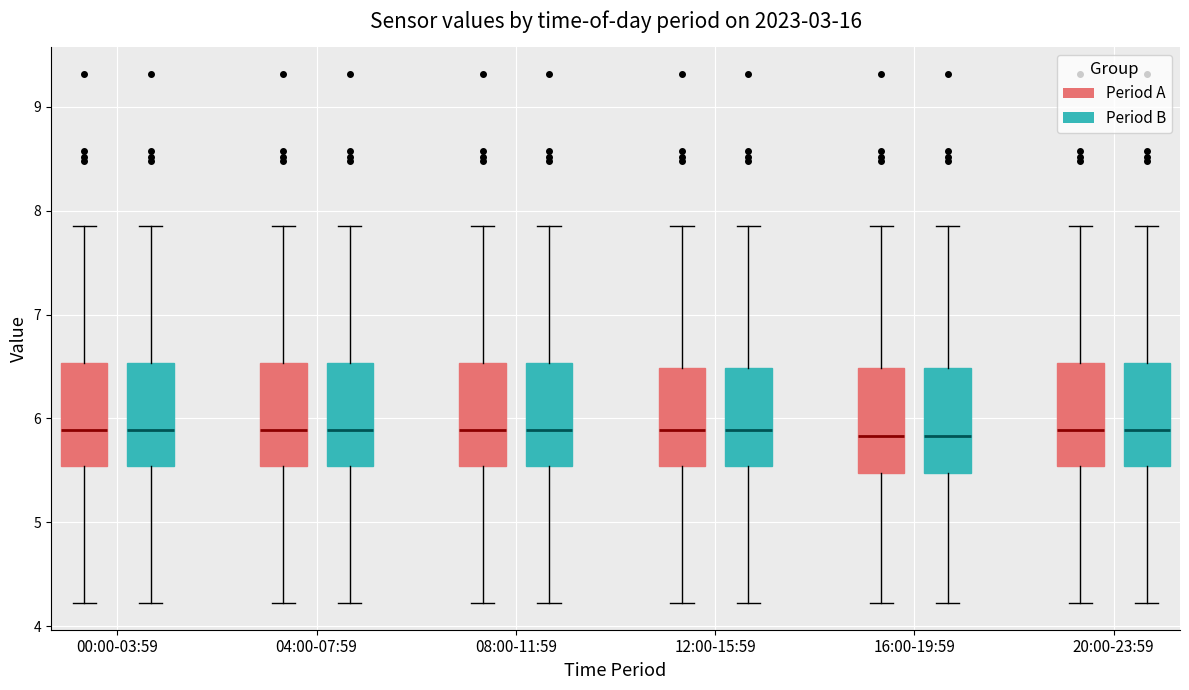

Reading left to right, transcribe this box plot: for each box, give where its median line is, the range the box spans, and where its two whiskers end, as read against the y-axis. The values are not printed on the chart, so give them approximately, as read against the axis.

00:00-03:59 (Period A): median 5.9, box 5.5 to 6.5, whiskers 4.2 to 7.9
00:00-03:59 (Period B): median 5.9, box 5.5 to 6.5, whiskers 4.2 to 7.9
04:00-07:59 (Period A): median 5.9, box 5.5 to 6.5, whiskers 4.2 to 7.9
04:00-07:59 (Period B): median 5.9, box 5.5 to 6.5, whiskers 4.2 to 7.9
08:00-11:59 (Period A): median 5.9, box 5.5 to 6.5, whiskers 4.2 to 7.9
08:00-11:59 (Period B): median 5.9, box 5.5 to 6.5, whiskers 4.2 to 7.9
12:00-15:59 (Period A): median 5.9, box 5.5 to 6.5, whiskers 4.2 to 7.9
12:00-15:59 (Period B): median 5.9, box 5.5 to 6.5, whiskers 4.2 to 7.9
16:00-19:59 (Period A): median 5.8, box 5.5 to 6.5, whiskers 4.2 to 7.9
16:00-19:59 (Period B): median 5.8, box 5.5 to 6.5, whiskers 4.2 to 7.9
20:00-23:59 (Period A): median 5.9, box 5.5 to 6.5, whiskers 4.2 to 7.9
20:00-23:59 (Period B): median 5.9, box 5.5 to 6.5, whiskers 4.2 to 7.9